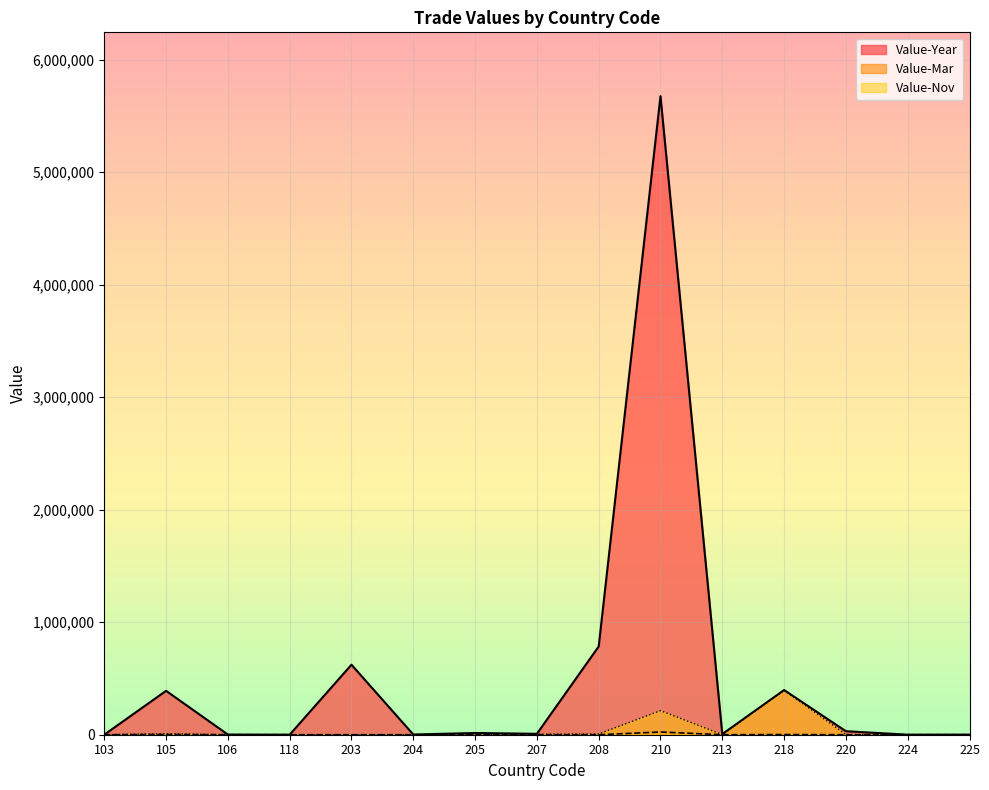

Which series has the largest total across all categories?

Value-Year